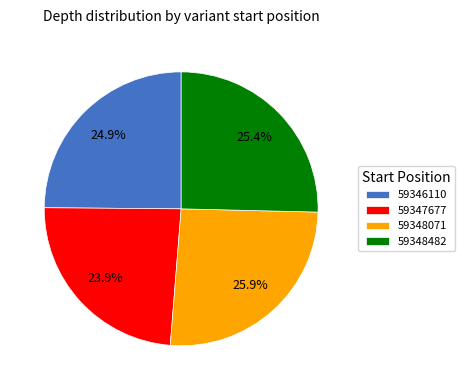

Is it true that 59346110 is 25% of the pie?

True